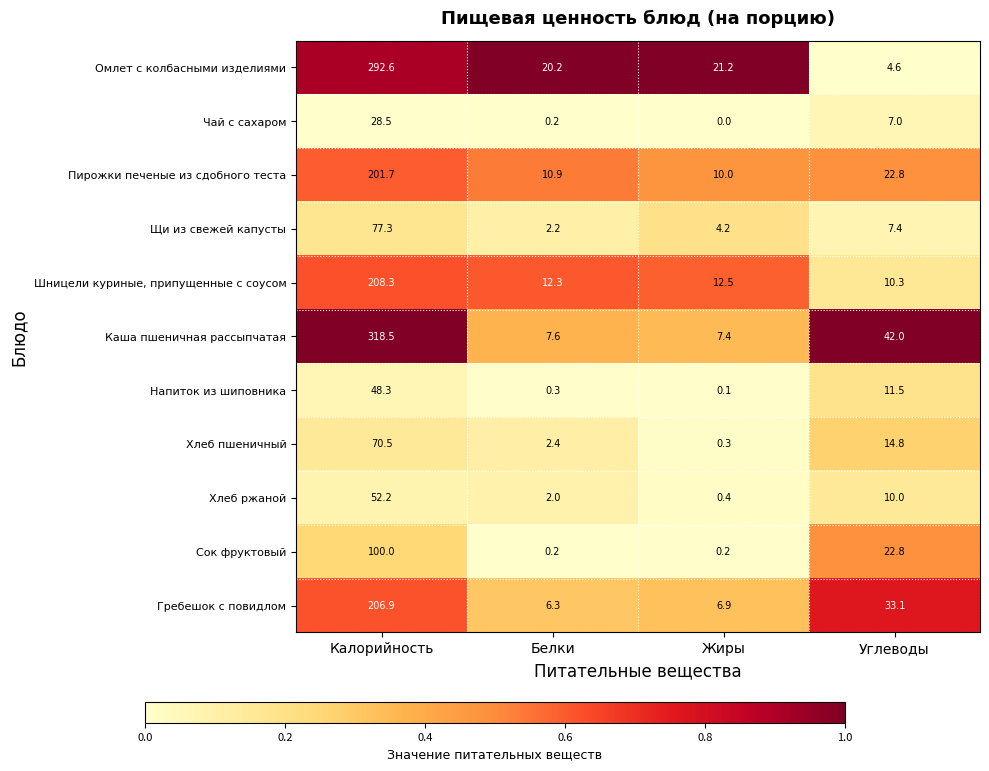

Rank the series by their maximum value, from lowest to highest.

Чай с сахаром, Напиток из шиповника, Хлеб ржаной, Хлеб пшеничный, Щи из свежей капусты, Сок фруктовый, Пирожки печеные из сдобного теста, Гребешок с повидлом, Шницели куриные, припущенные с соусом, Омлет с колбасными изделиями, Каша пшеничная рассыпчатая